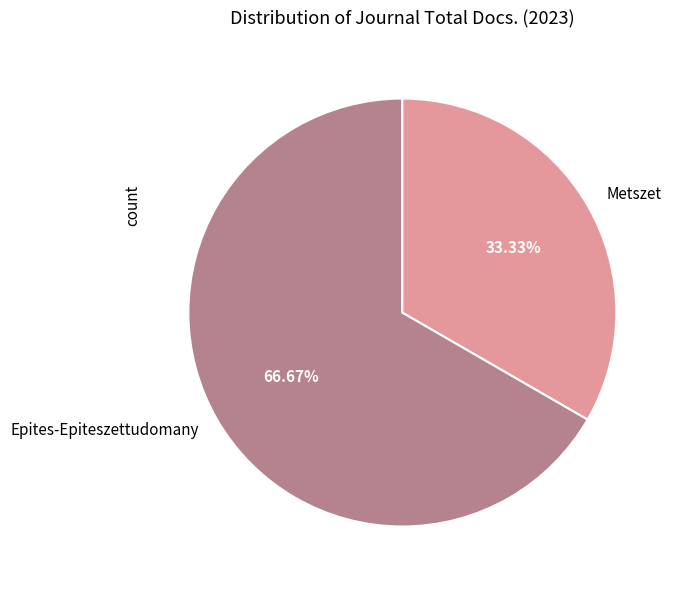

Between Metszet and Epites-Epiteszettudomany, which is larger?

Epites-Epiteszettudomany